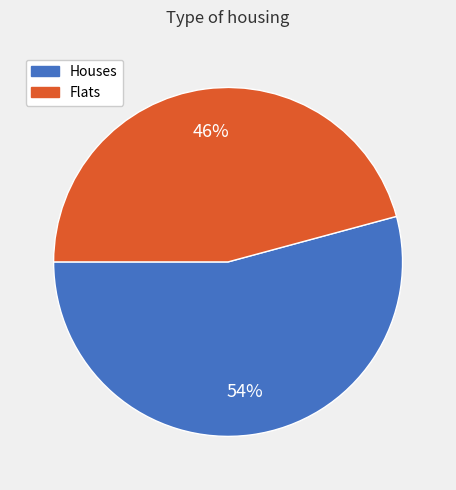

Does any single category account for the majority?

Yes